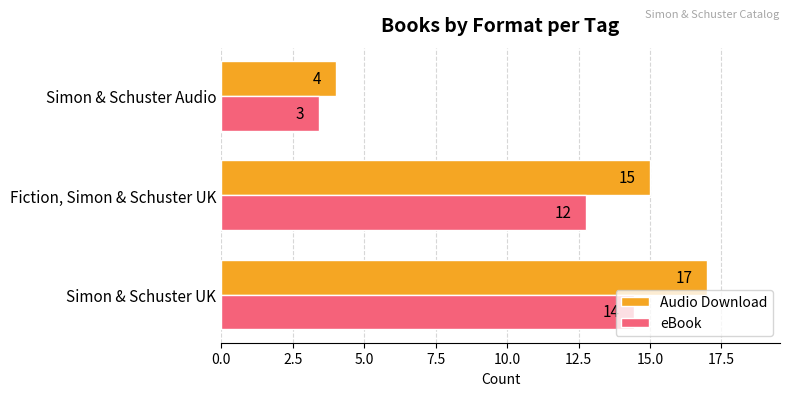

What is the average value of the Audio Download series?

12.0